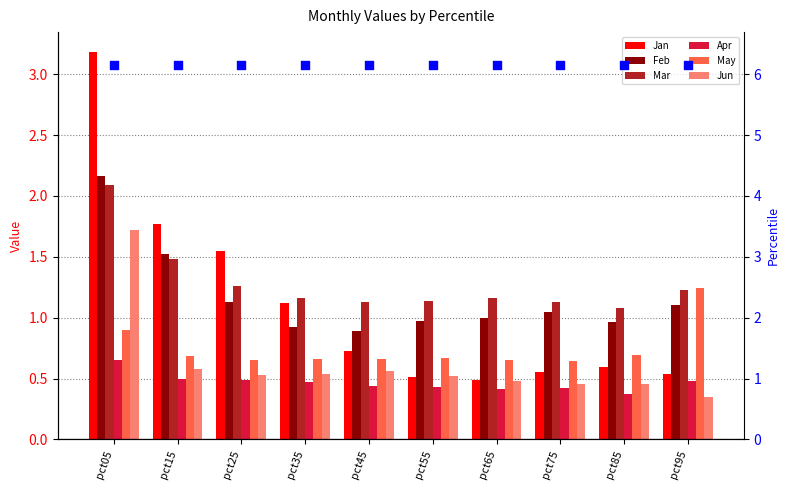

What are all the series names shown in the legend?

Jan, Feb, Mar, Apr, May, Jun